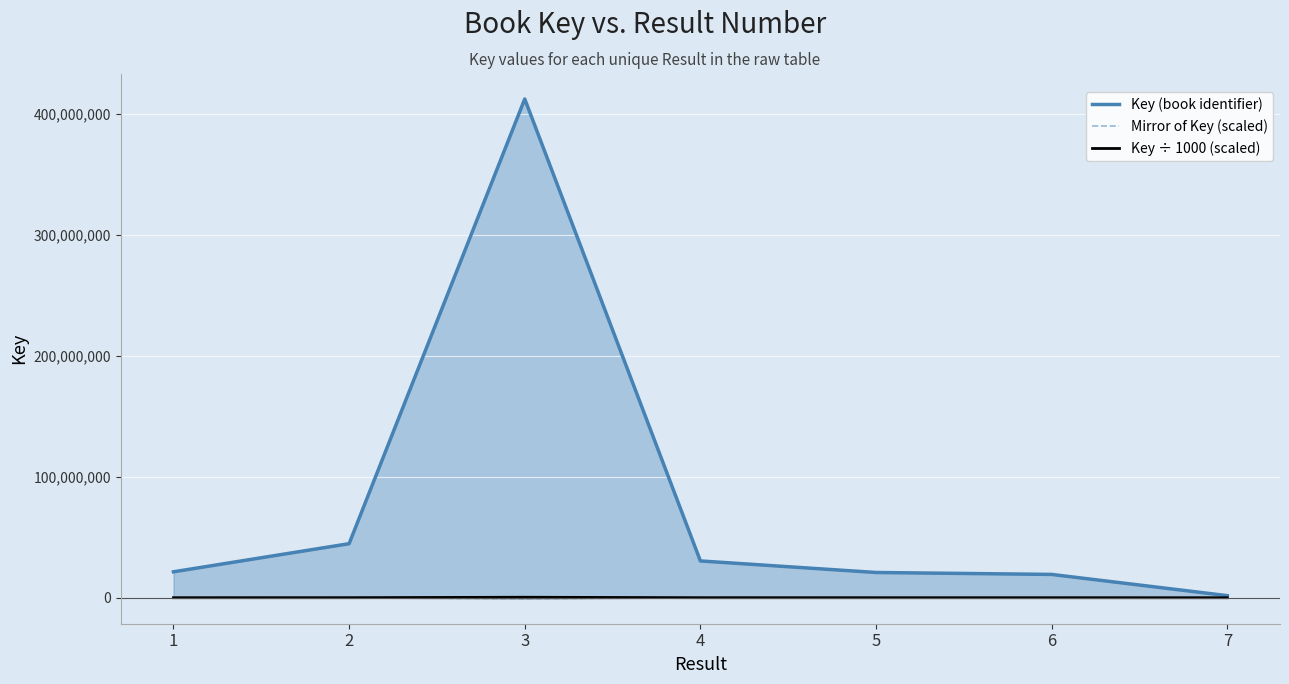

Which category has the lowest value in the Key (book identifier) series?

7